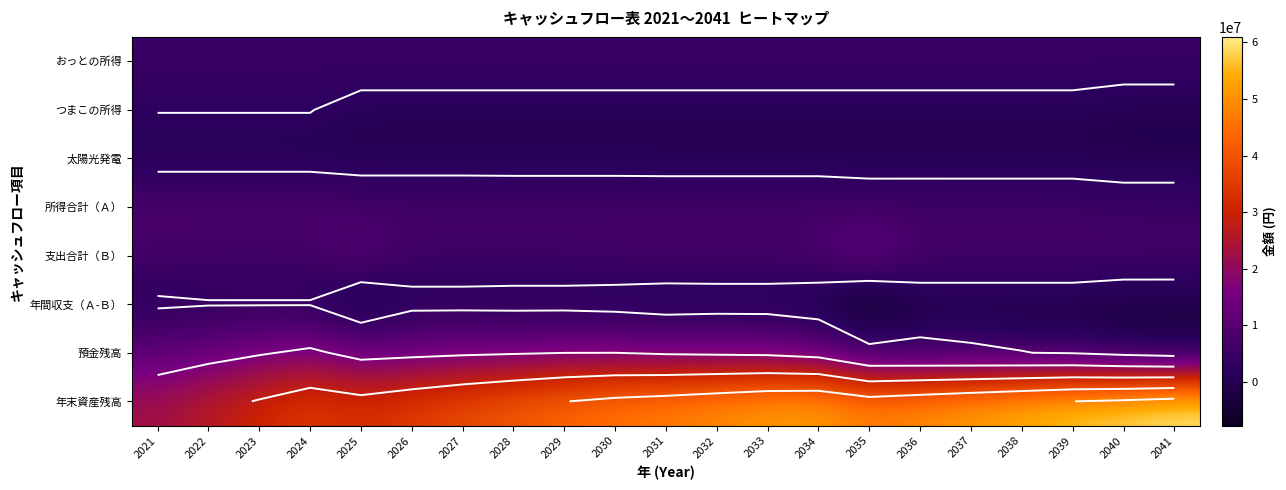

True or false: 年間収支（Ａ-Ｂ） has a value of 858859 at 2029.

False